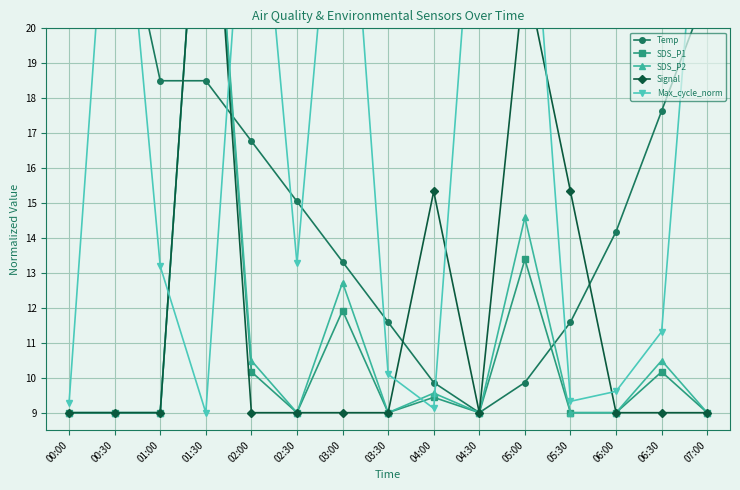

Which series has the largest total across all categories?

Max_cycle_norm